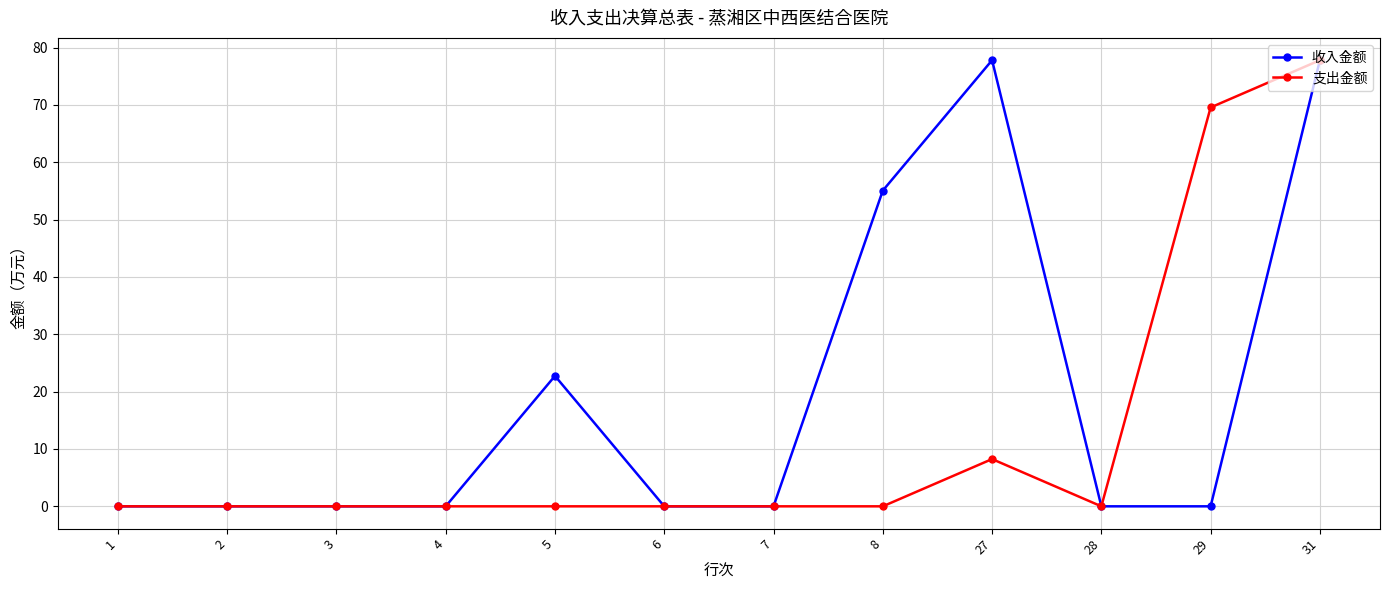

Rank the series by their average value, from lowest to highest.

支出金额, 收入金额